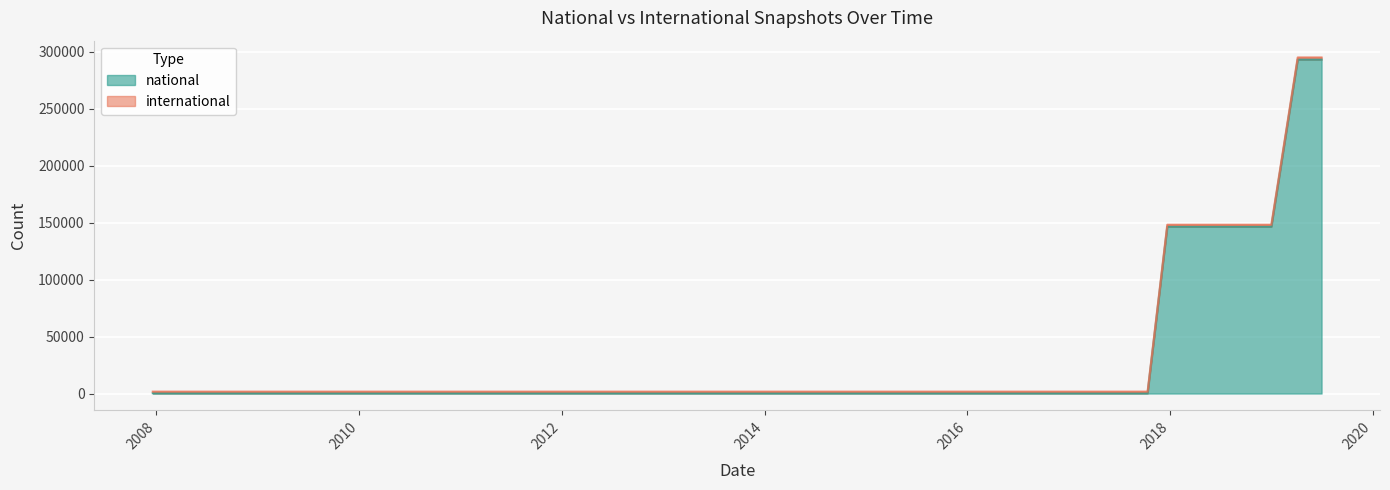

What is the value of the 22nd point from the left?

328